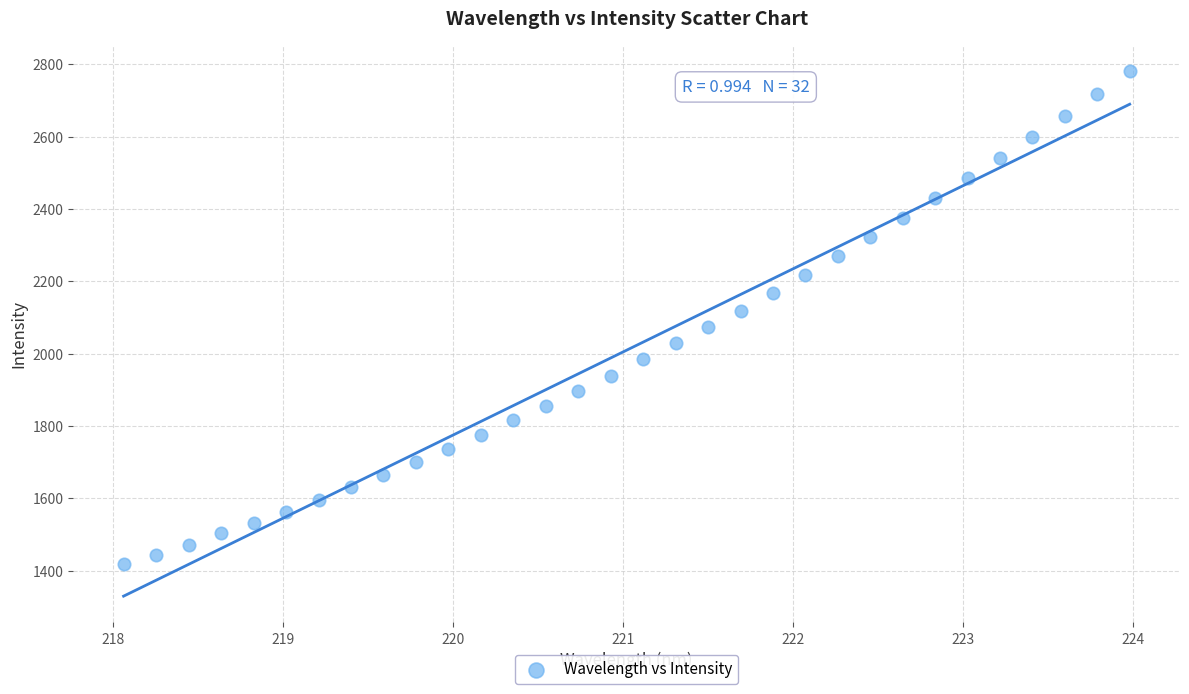

What is the range of X values (max minus min)?

5.9